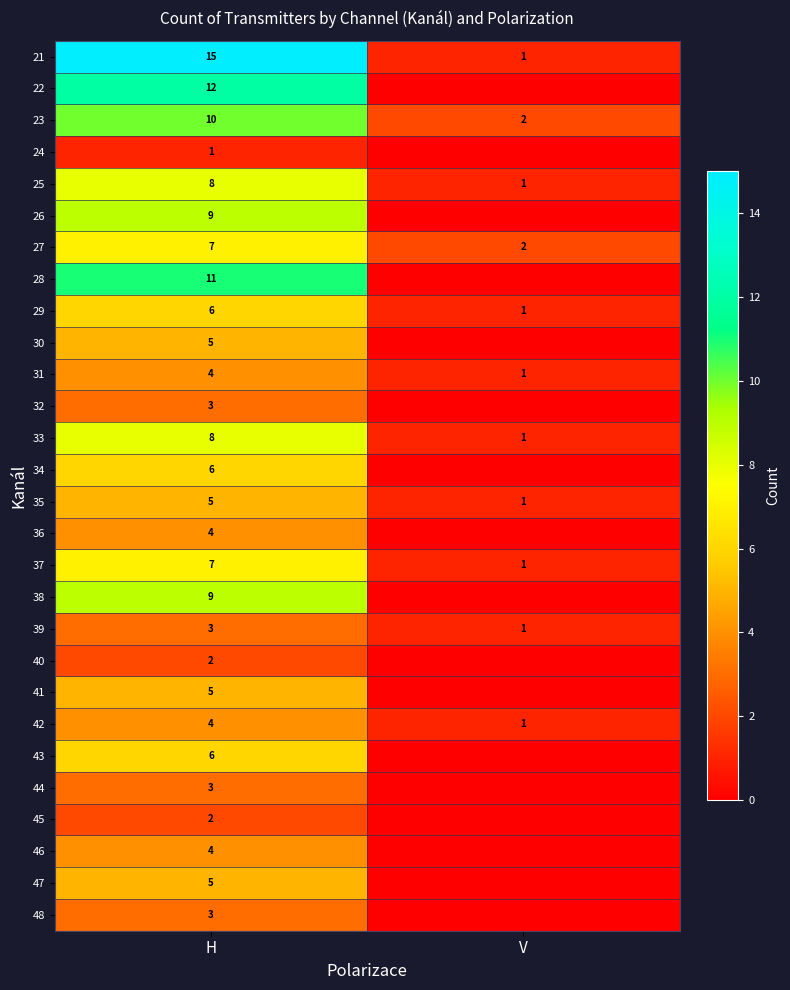

What value does the 25 series have at H?

8